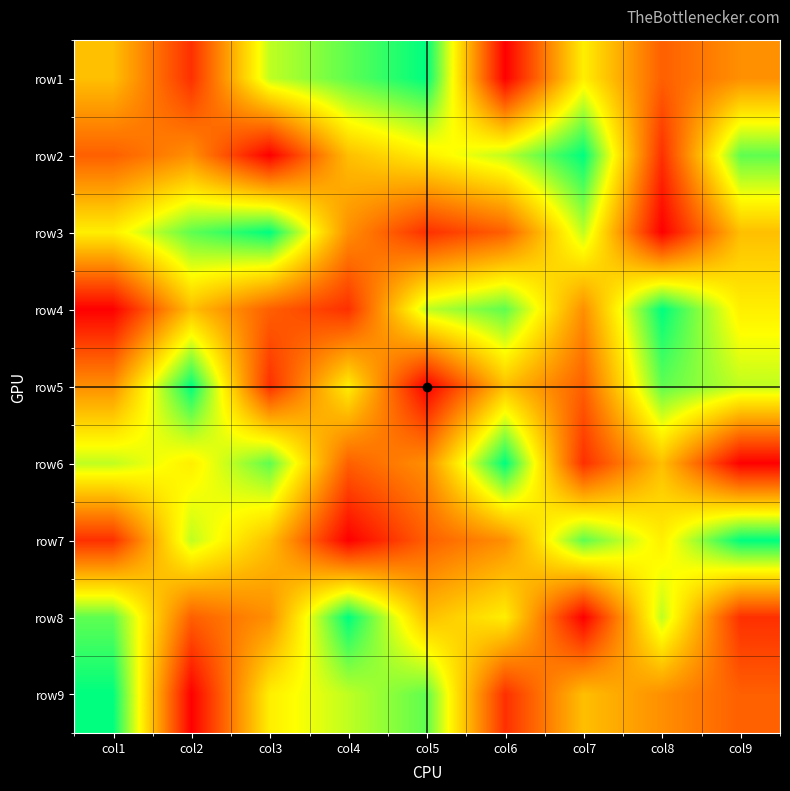

Which category has the lowest value across all series?

col6